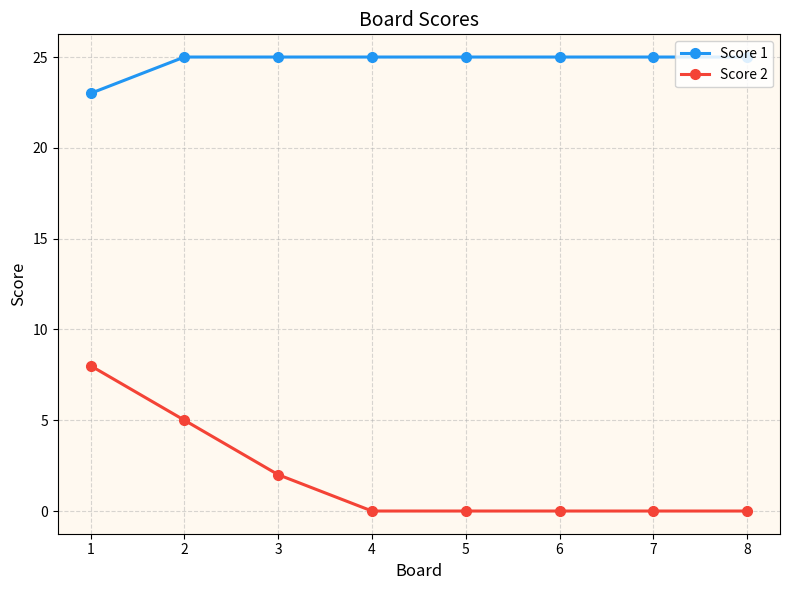

What is the sum of all Score 1 values?

198